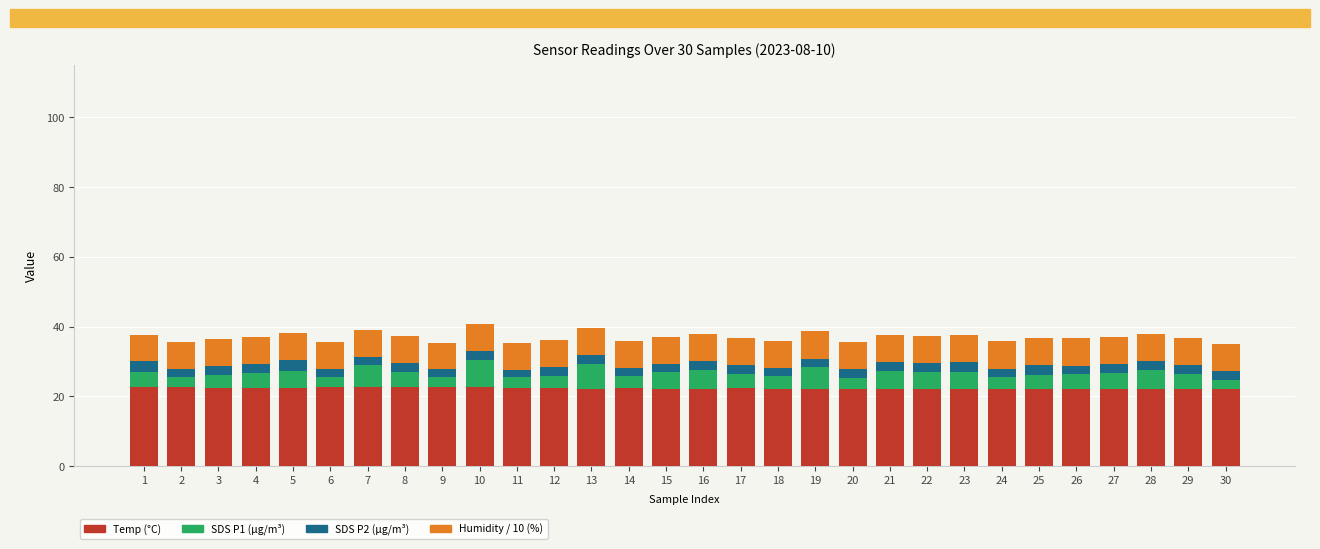

What is the total value across all series at 14?

35.9